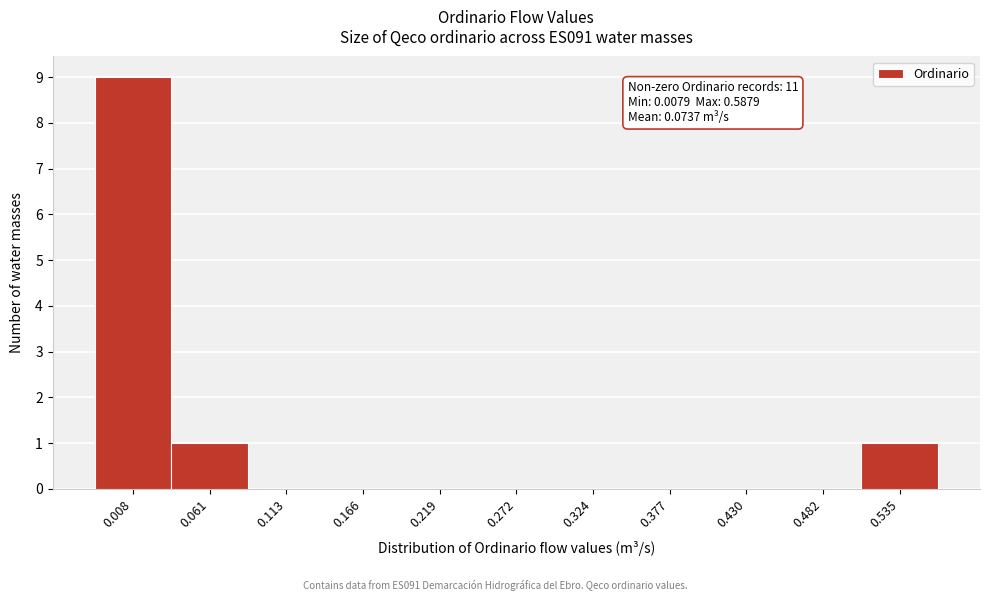

Reading left to right, extract all data points from this chart.

0.008=9	0.061=1	0.113=0	0.166=0	0.219=0	0.272=0	0.324=0	0.377=0	0.430=0	0.482=0	0.535=1